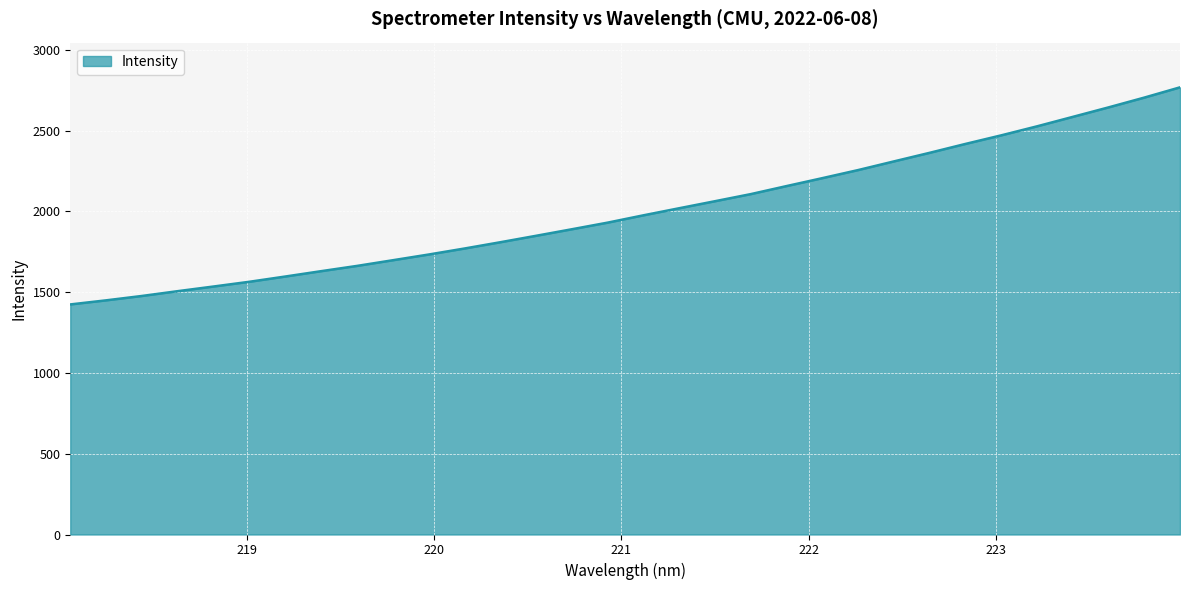

What is the difference between the maximum and second lowest values?

1318.7